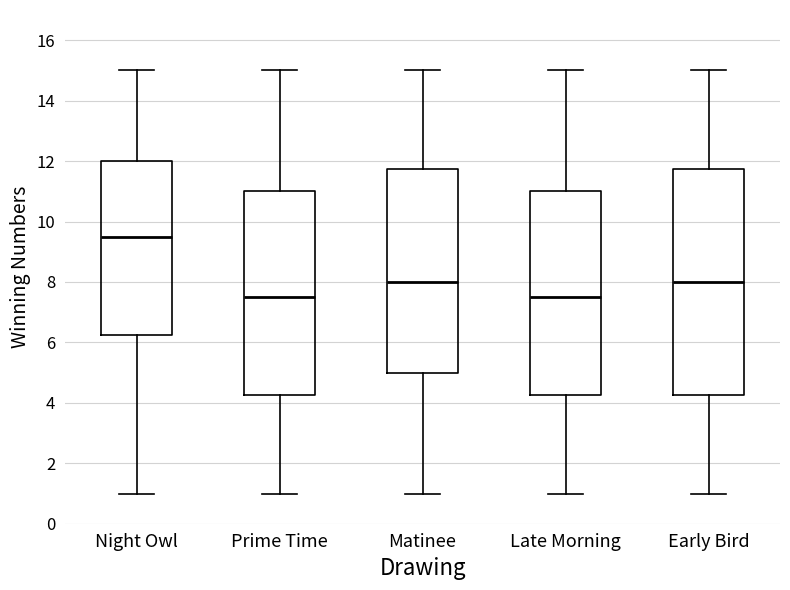

Which box has the highest median line?

Night Owl